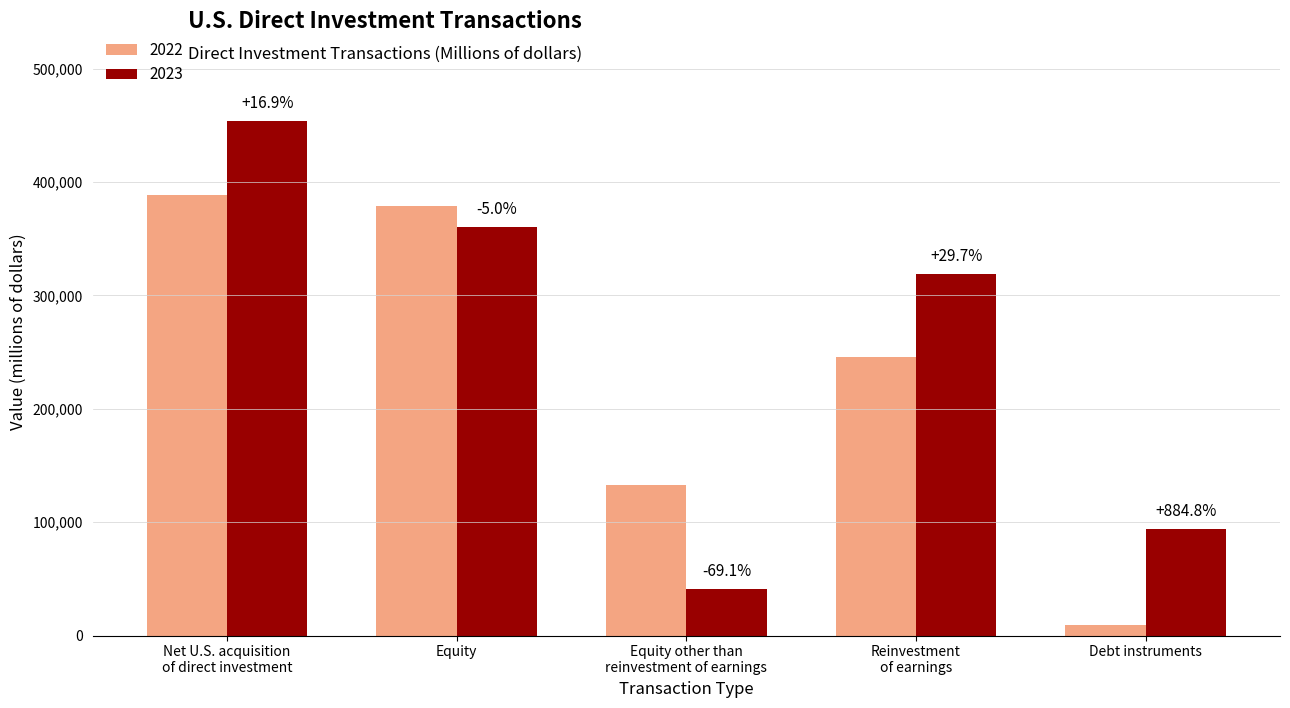

What is the minimum value for 2022?

9558